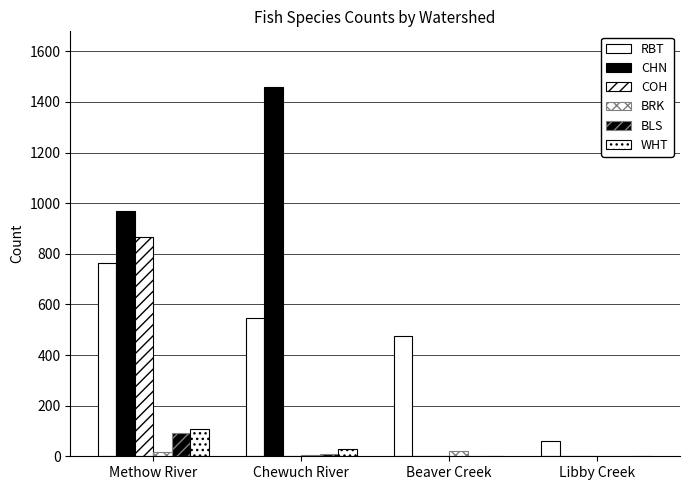

List the labels in order of BRK value, smallest first.

Libby Creek, Chewuch River, Methow River, Beaver Creek